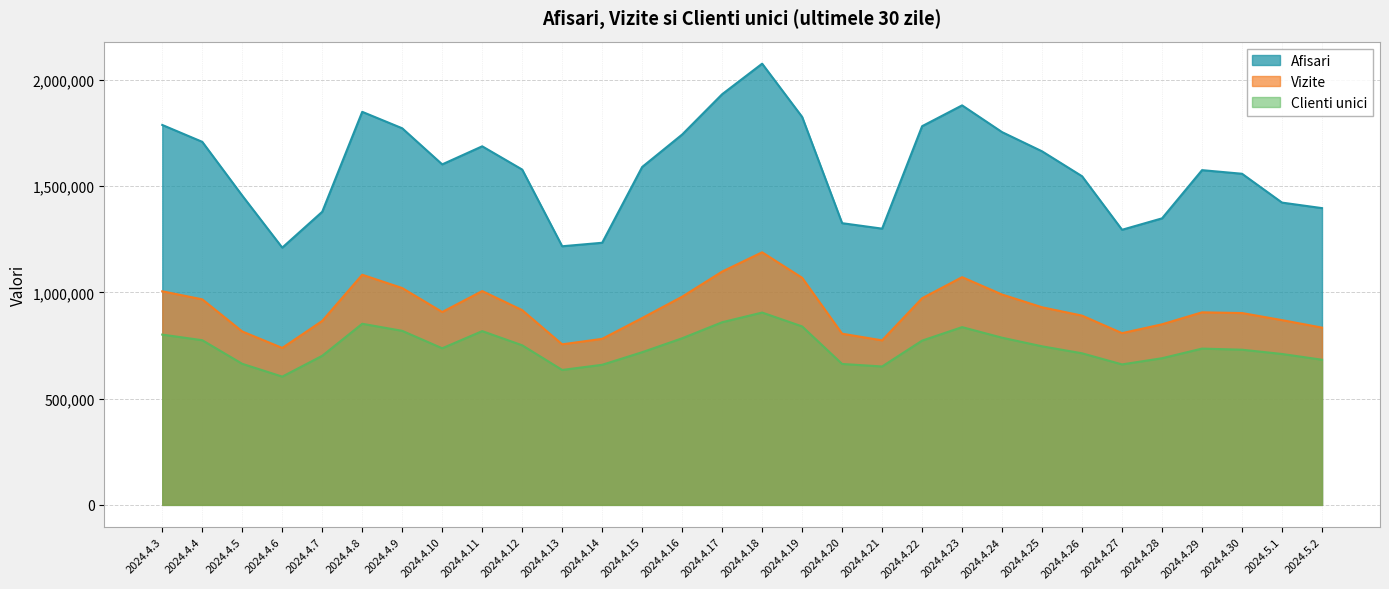

Where is the first local maximum for Vizite?

2024.4.8